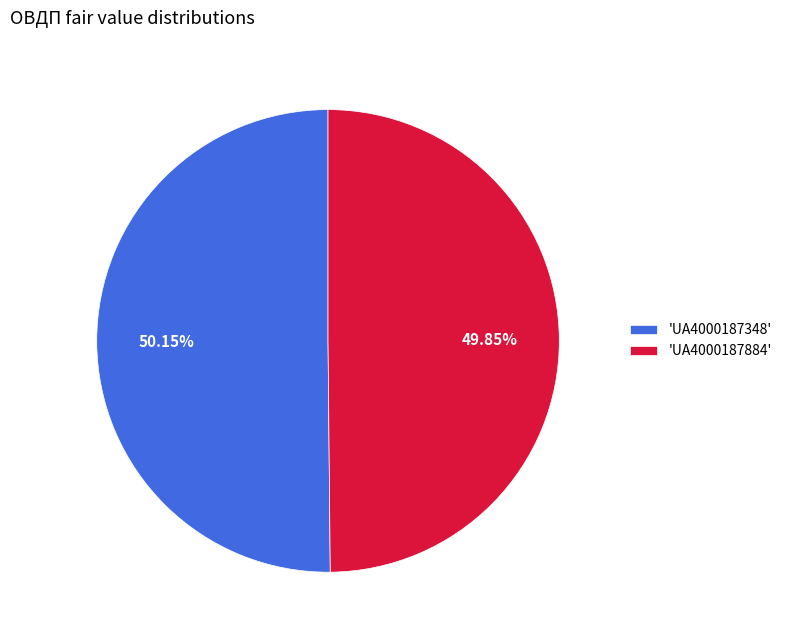

Count the number of slices in the pie.

2